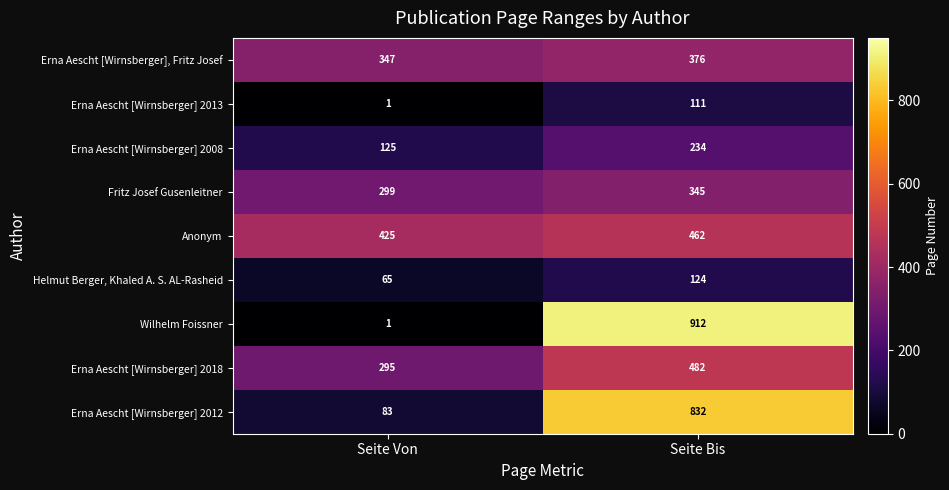

Where is Fritz Josef Gusenleitner nearest to the value 322?

Seite Von